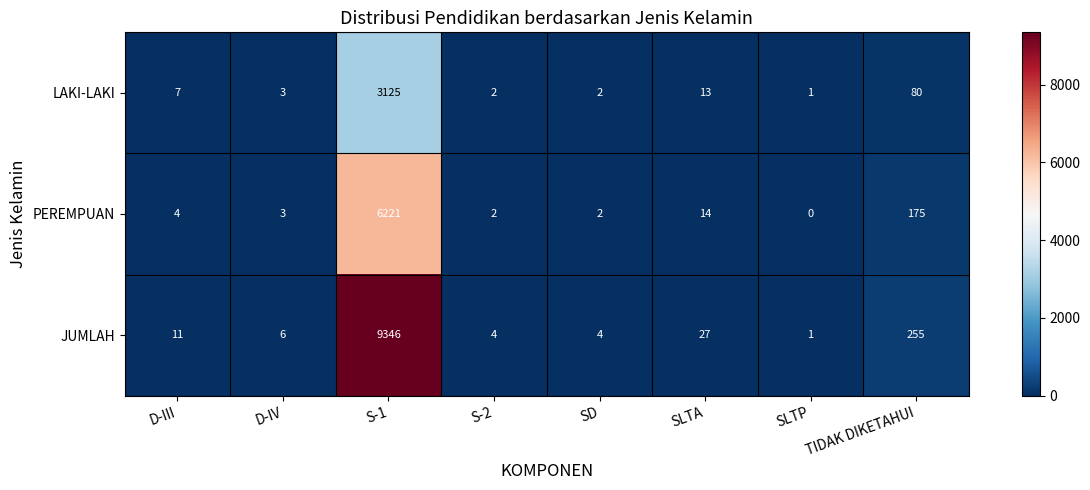

Rank the series at TIDAK DIKETAHUI from lowest to highest value.

LAKI-LAKI, PEREMPUAN, JUMLAH